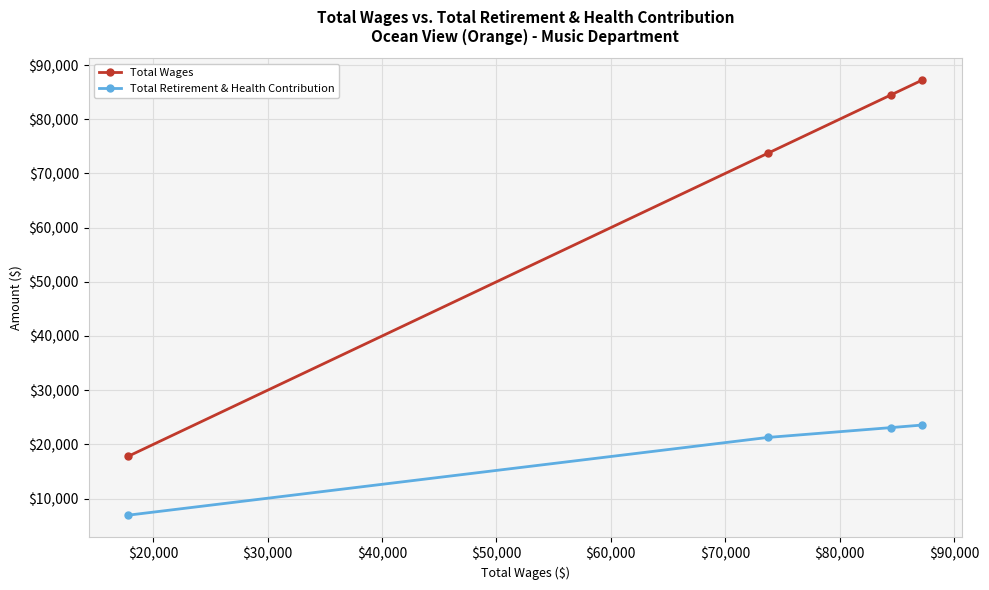

Which series has the largest range (max minus min)?

Total Wages